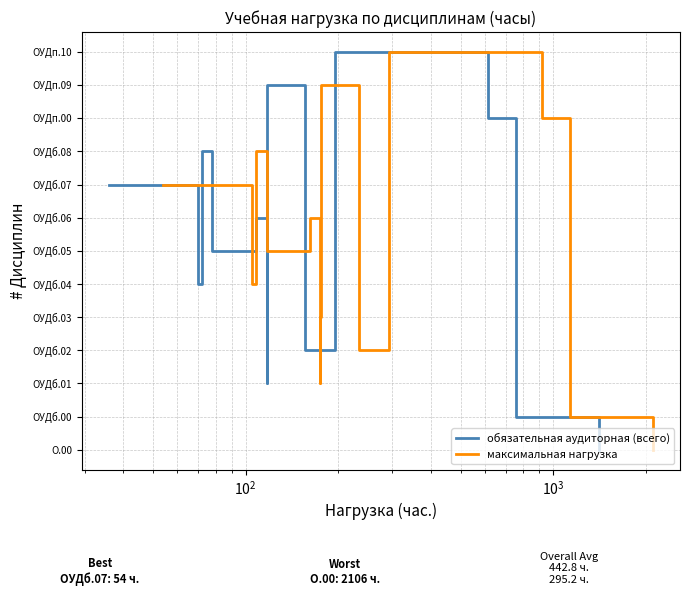

How many series are shown in this chart?

2